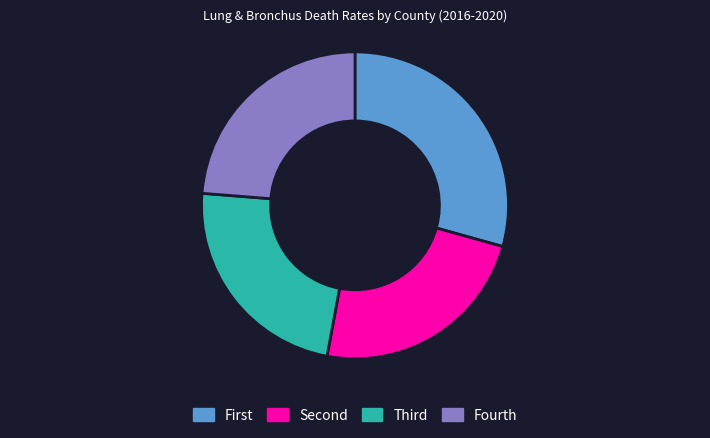

Does any single category account for the majority?

No